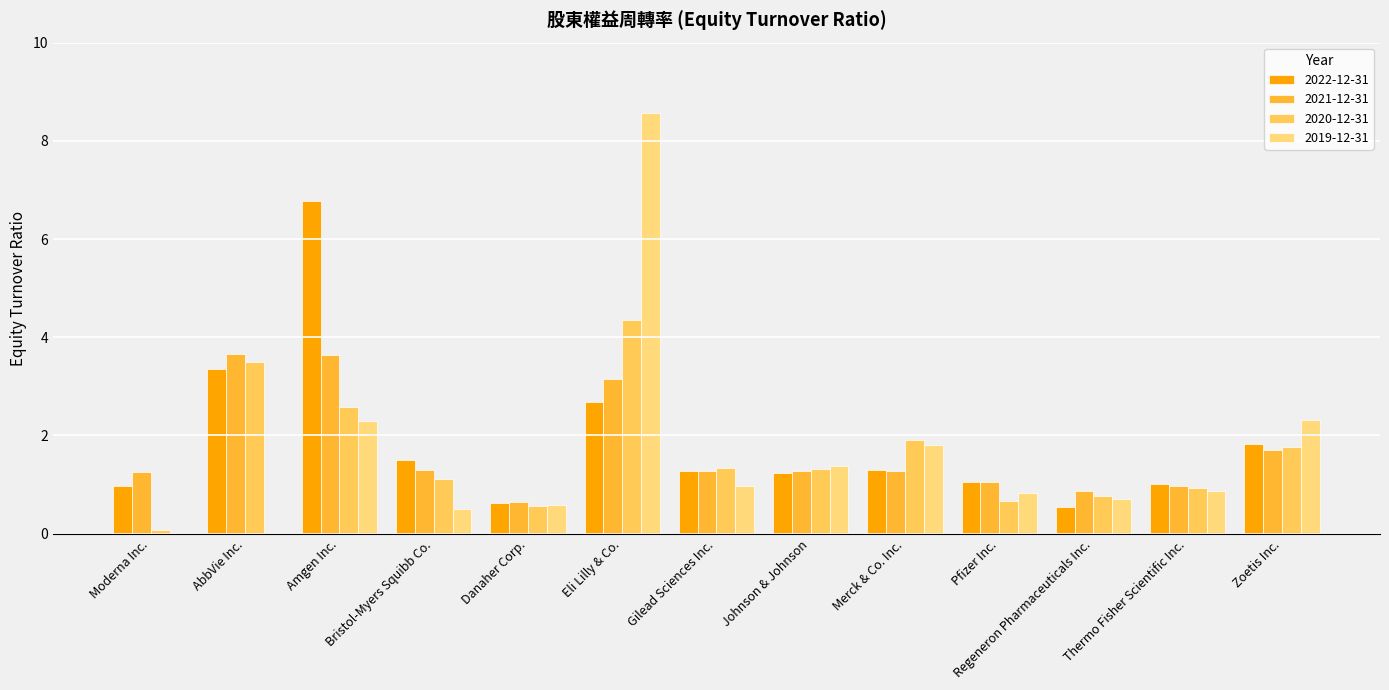

Rank the series at Merck & Co. Inc. from highest to lowest value.

2020-12-31, 2019-12-31, 2022-12-31, 2021-12-31